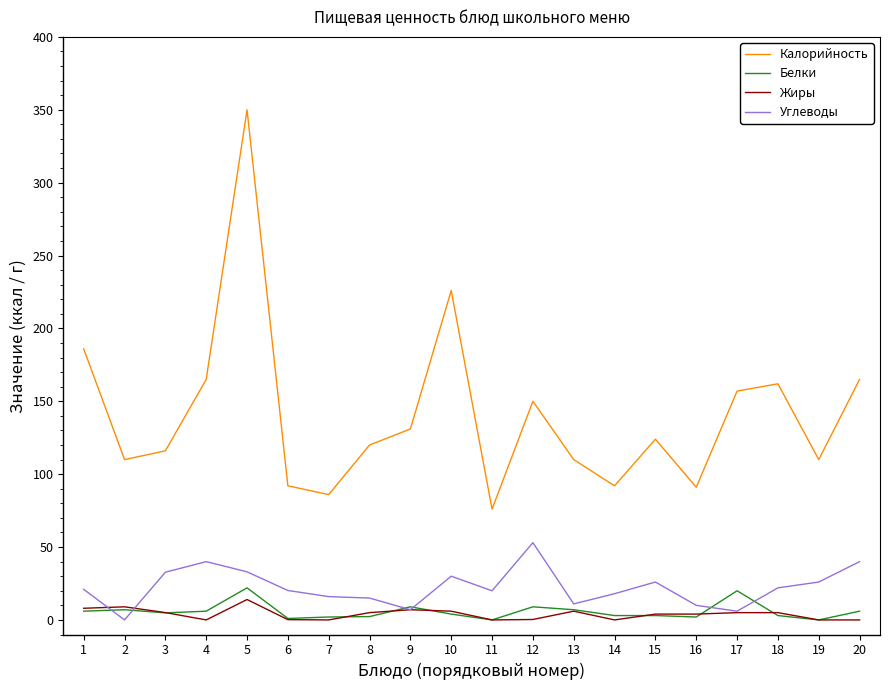

Between 8 and 10, which series saw the biggest shift?

Калорийность